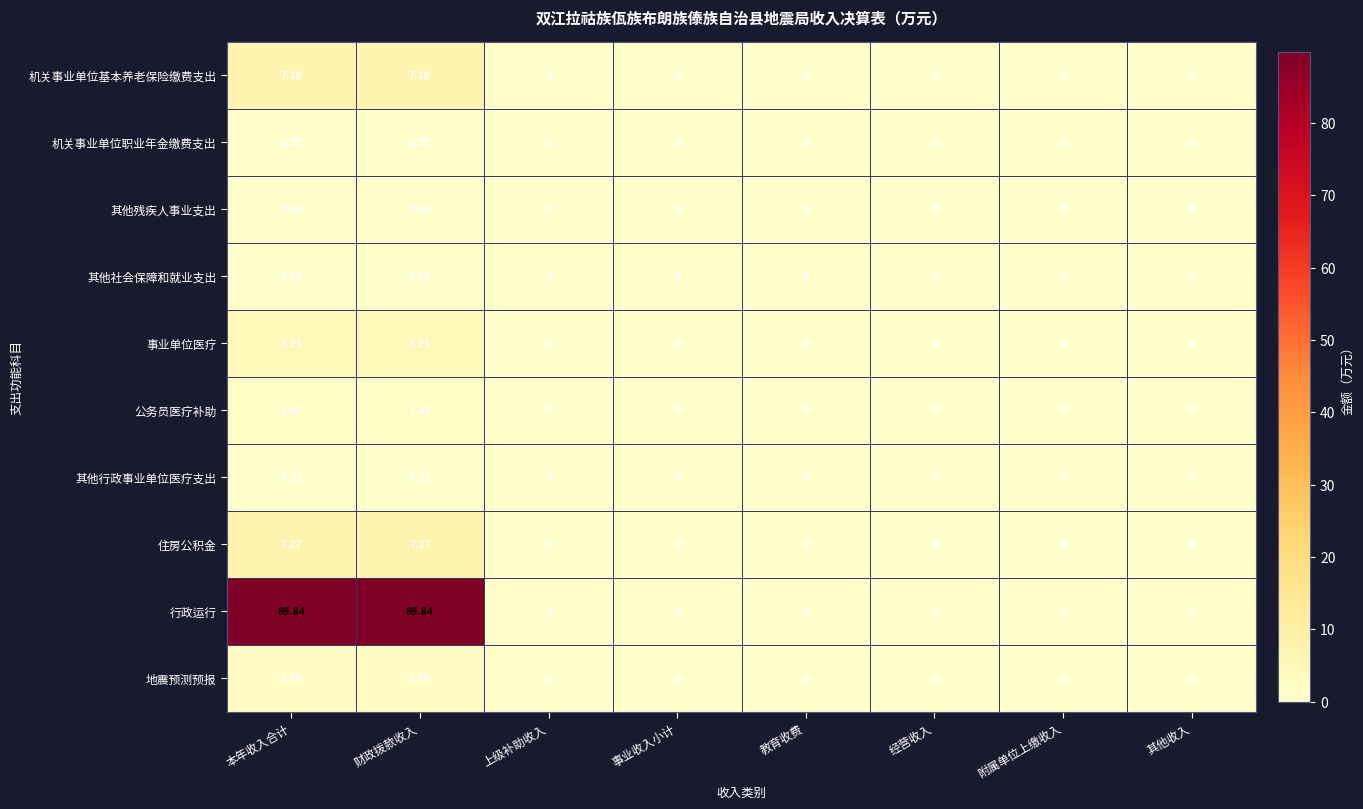

Which series has the largest total across all categories?

行政运行